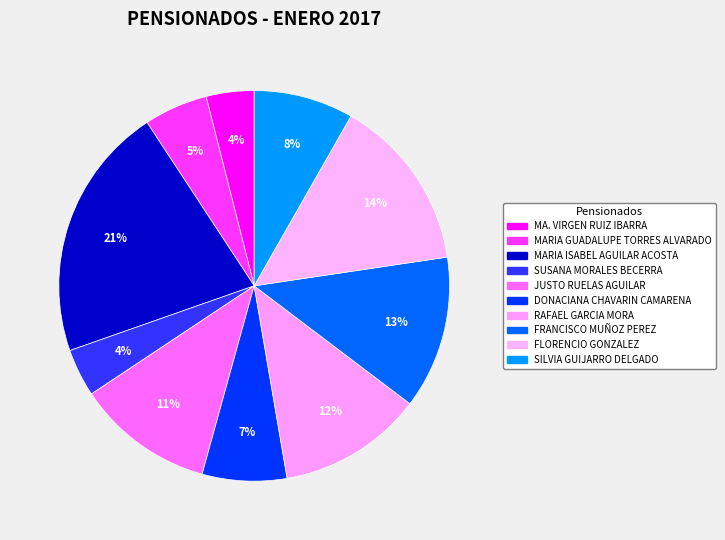

What is the ratio of the value at RAFAEL GARCIA MORA to the value at MA. VIRGEN RUIZ IBARRA?

3.0